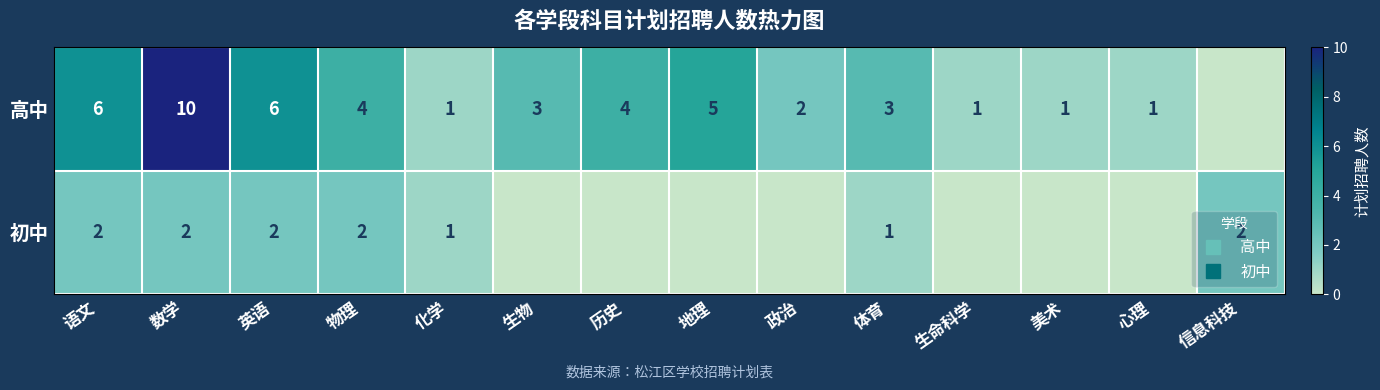

How many distinct data groups are displayed?

2